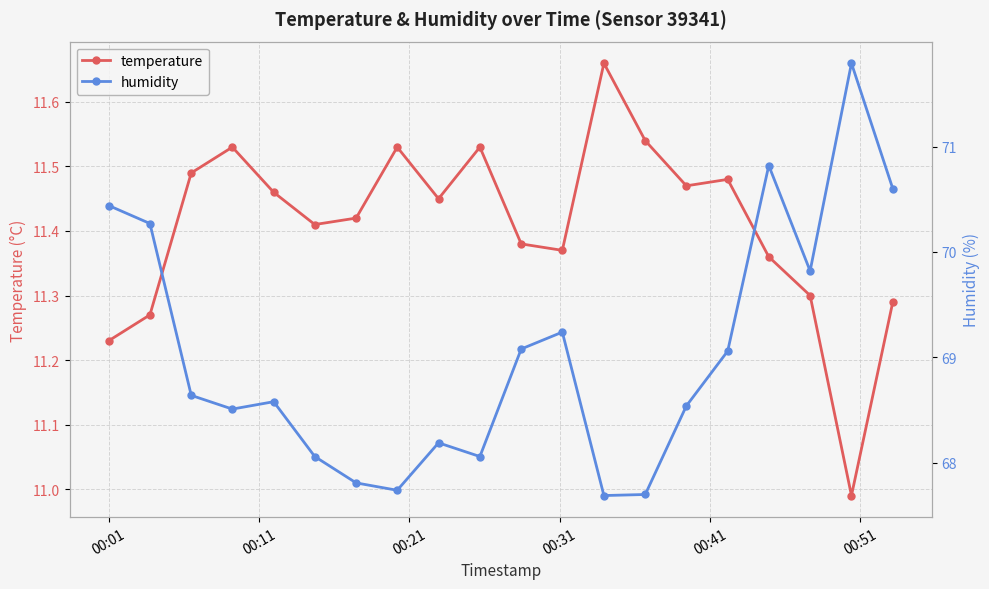

In humidity, how many points are lower than both neighbors (excluding endpoints)?

5